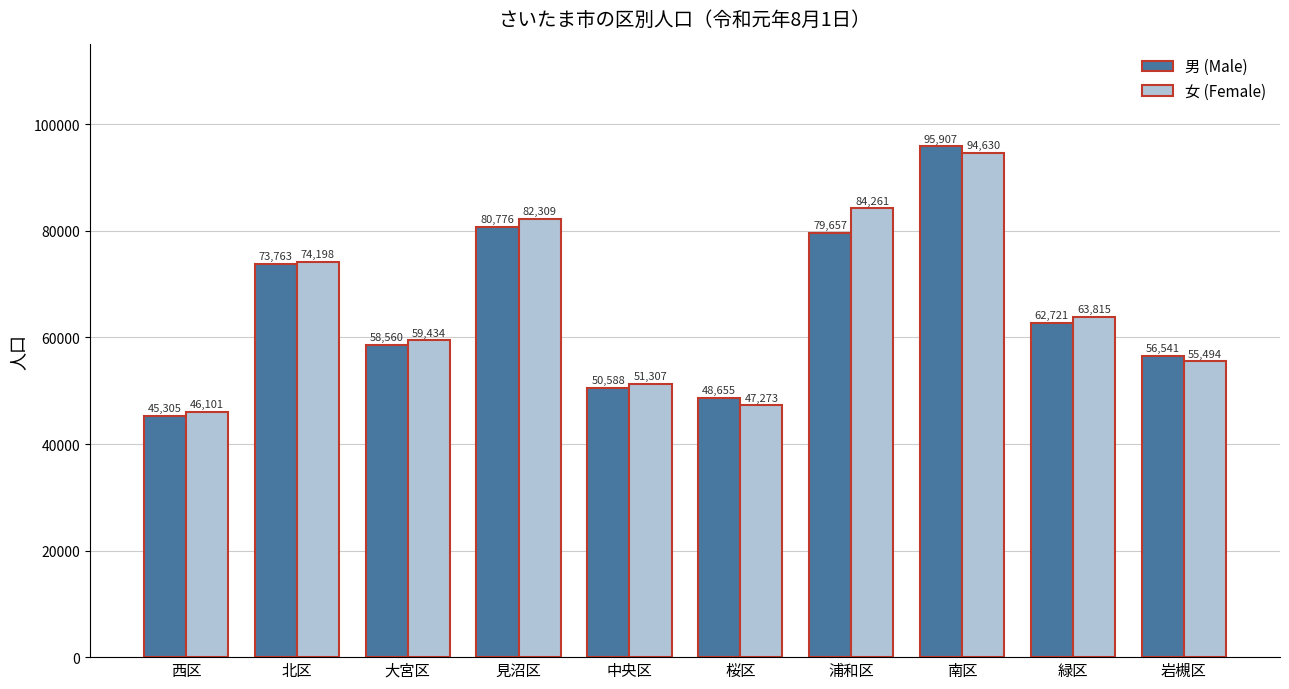

Is it true that 男 (Male) equals 95907 at 南区?

True